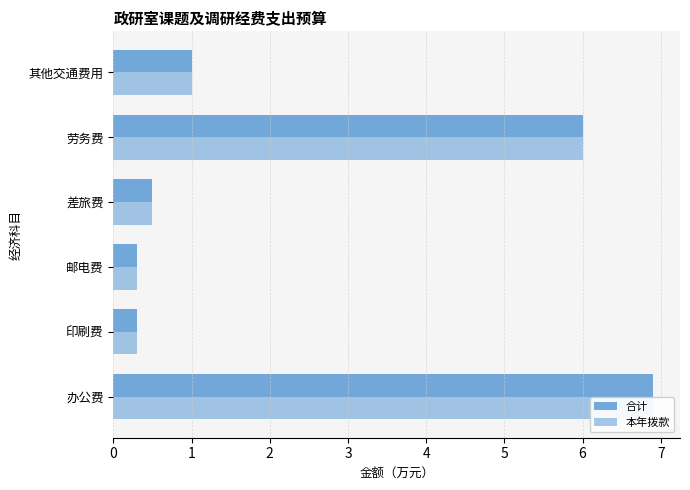

What is the difference between the maximum and minimum values in the 本年拨款 series?

6.6